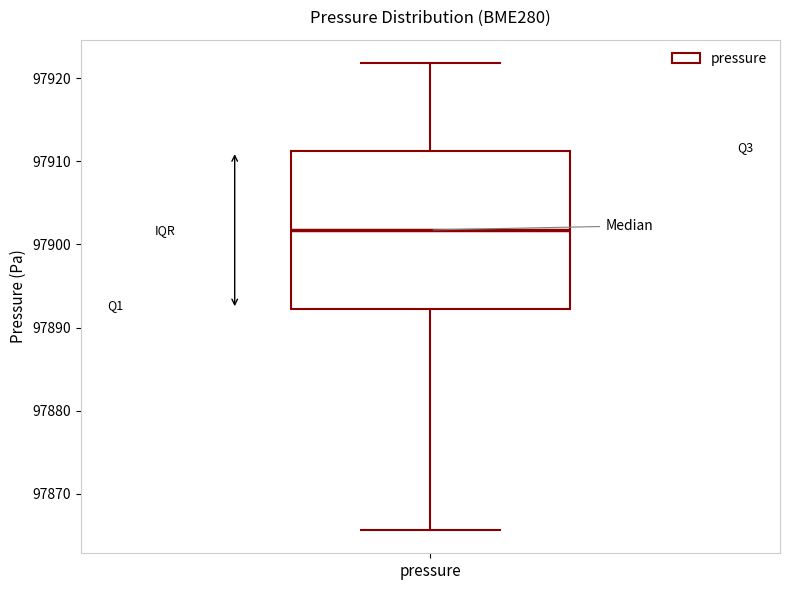

Transcribe this box plot: give where the median line is, the range the box spans, and where the two whiskers end, as read against the y-axis. The values are not printed on the chart, so give them approximately, as read against the axis.

median 97902, box 97892 to 97911, whiskers 97866 to 97922